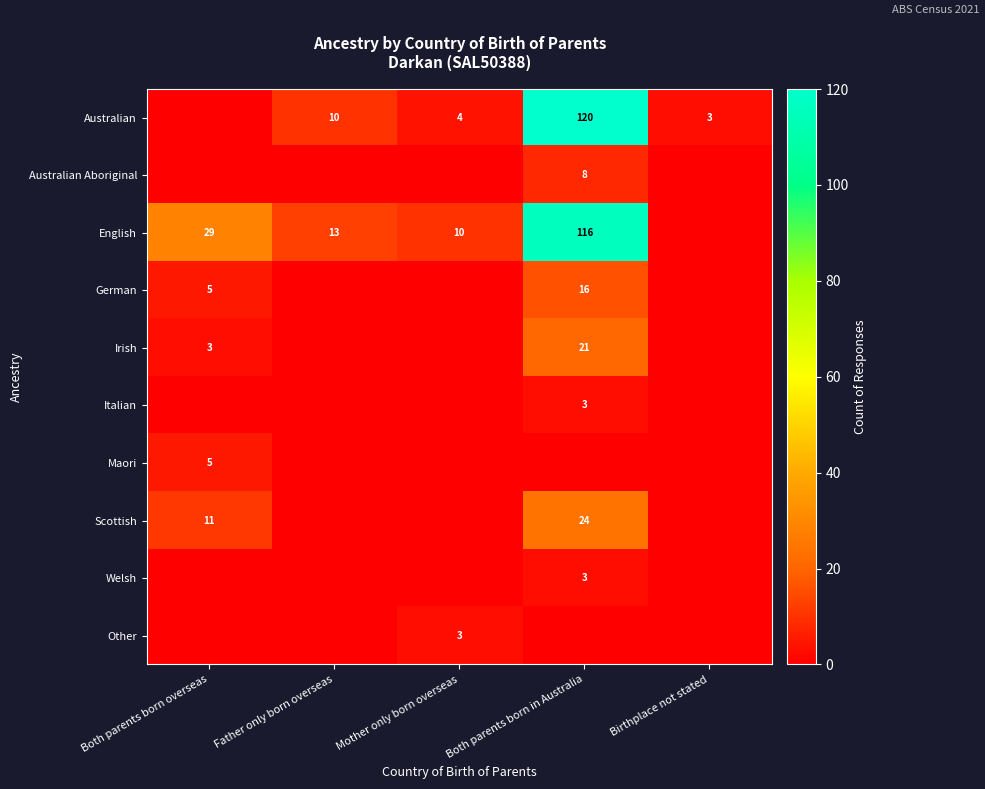

At which category does the chart reach its peak across all series?

Both parents born in Australia